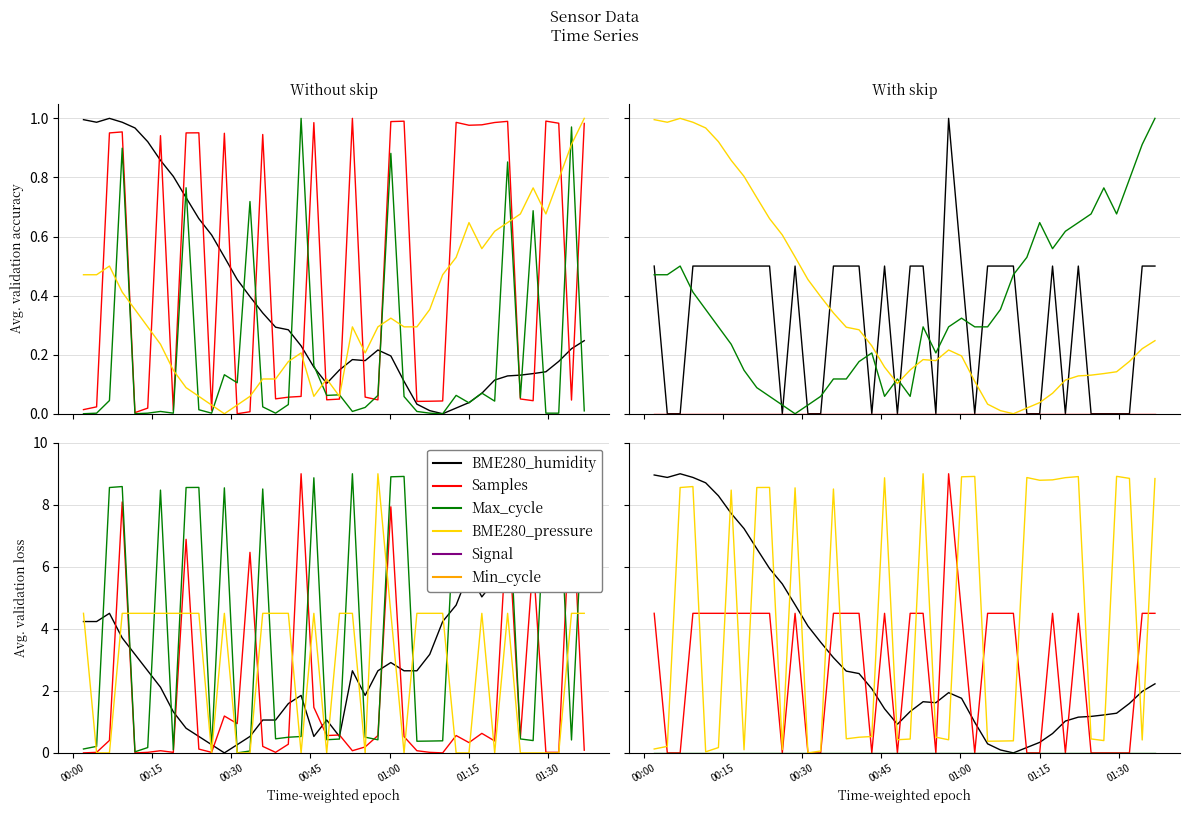

Which series has the widest spread of values?

BME280_humidity